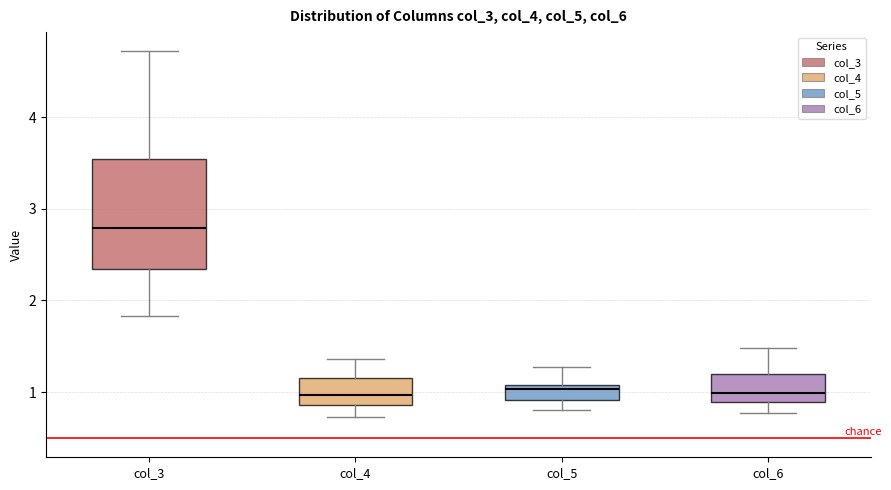

Reading left to right, read every box against the y-axis: the position of its median line, the range the box covers, and the ends of its whiskers. The values are not printed on the chart, so give them approximately, as read against the axis.

col_3: median 2.8, box 2.3 to 3.5, whiskers 1.8 to 4.7
col_4: median 1.0, box 0.9 to 1.2, whiskers 0.7 to 1.4
col_5: median 1.0, box 0.9 to 1.1, whiskers 0.8 to 1.3
col_6: median 1.0, box 0.9 to 1.2, whiskers 0.8 to 1.5